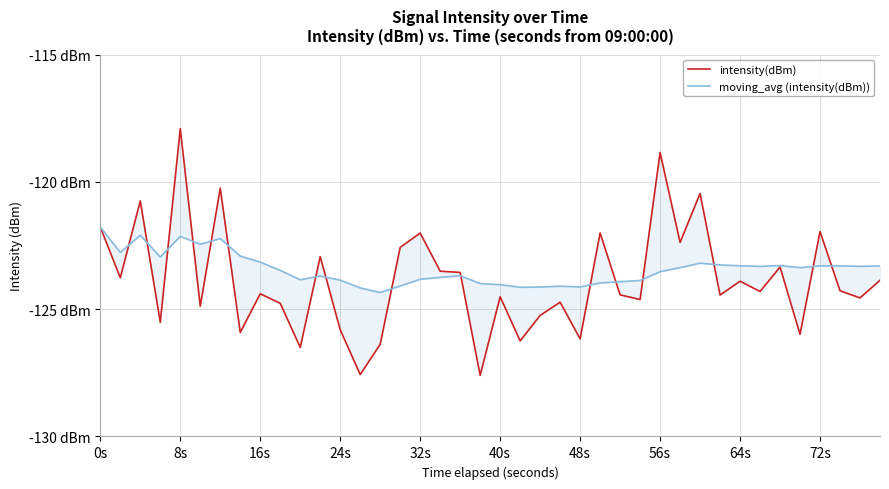

Rank the series by their average value, from lowest to highest.

intensity(dBm), moving_avg (intensity(dBm))